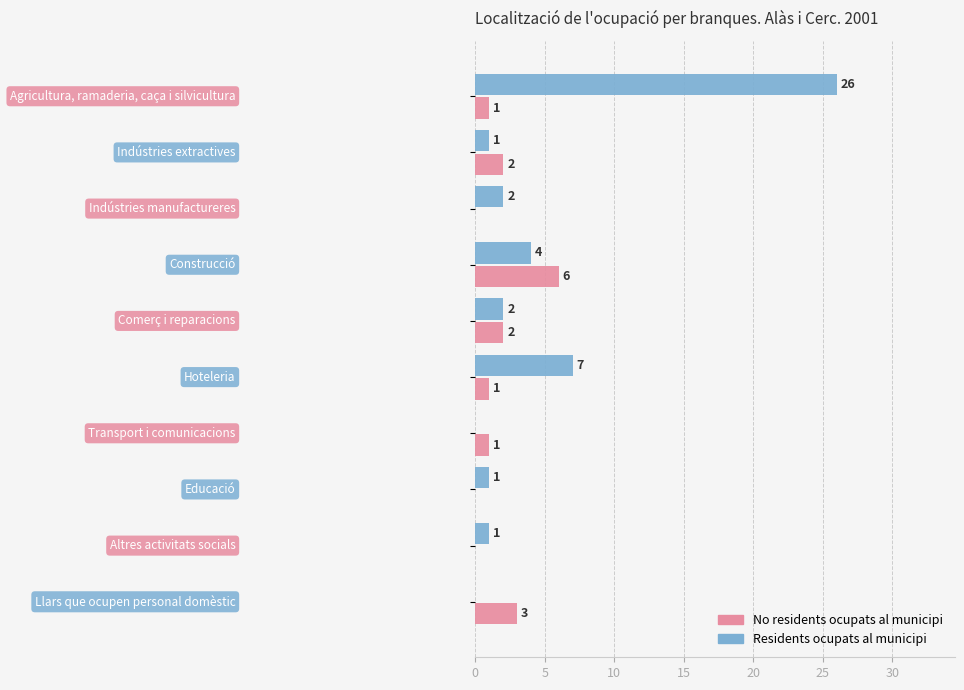

What is the sum of all No residents ocupats al municipi values?

16